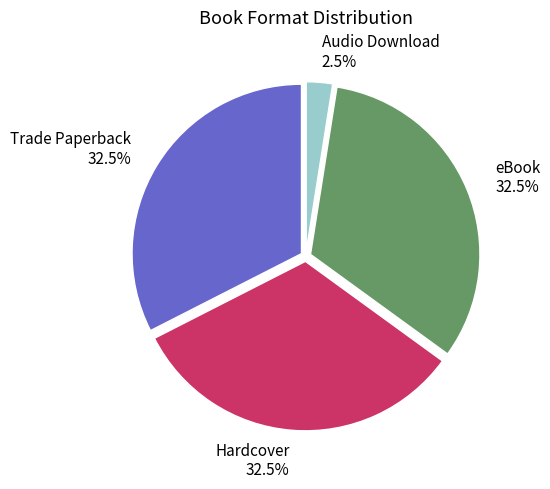

Approximately how many times larger is the value at Trade Paperback compared to eBook?

1.0